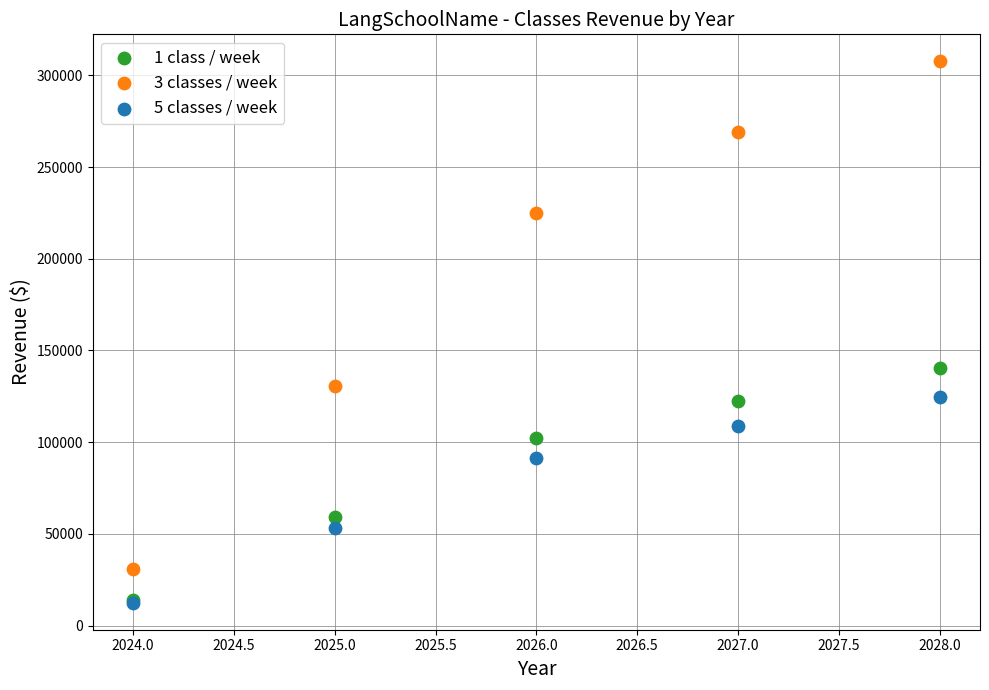

Across all series, what Y value is closest to 160069?

140563.1